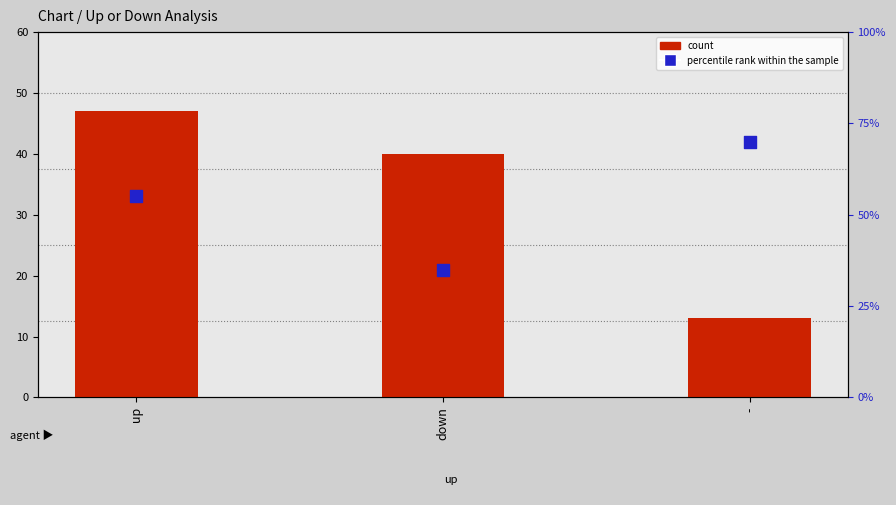

Which series reaches the minimum Y coordinate?

count